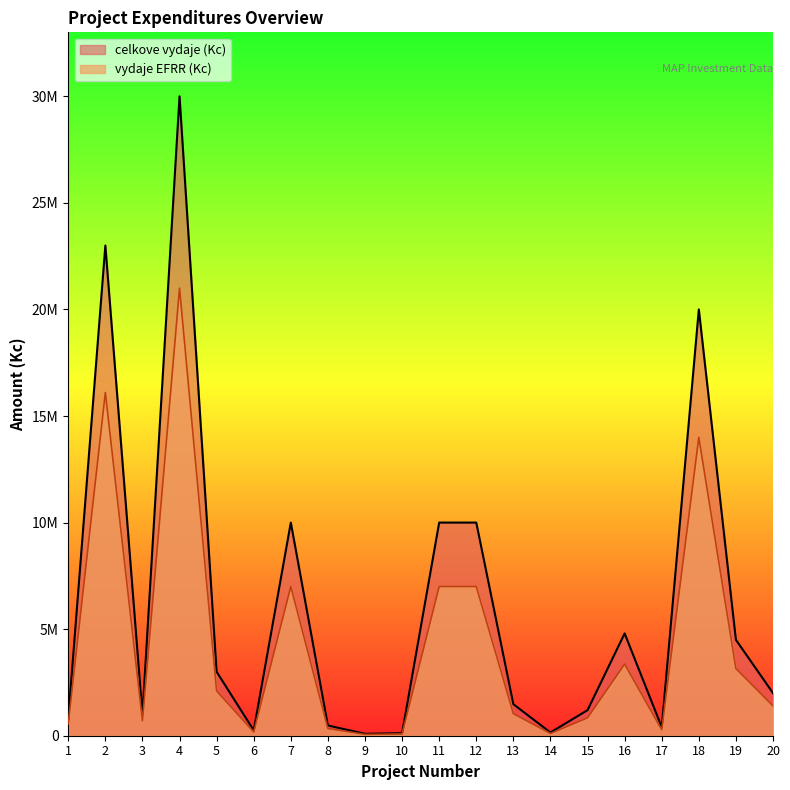

Is it true that vydaje EFRR (Kc) equals 8577784 at 2?

False